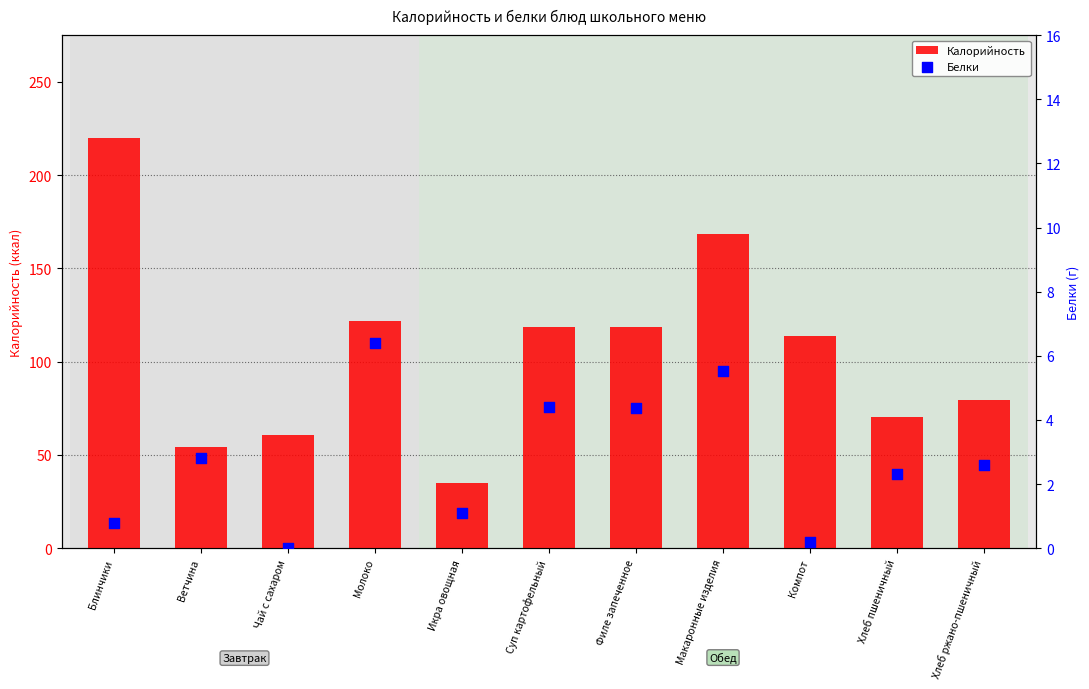

At which category is the sum across all series the highest?

Блинчики